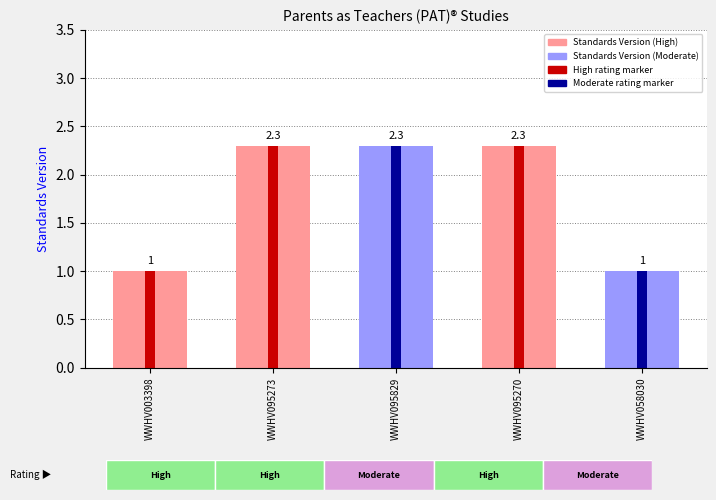

Are the bars horizontal?

No